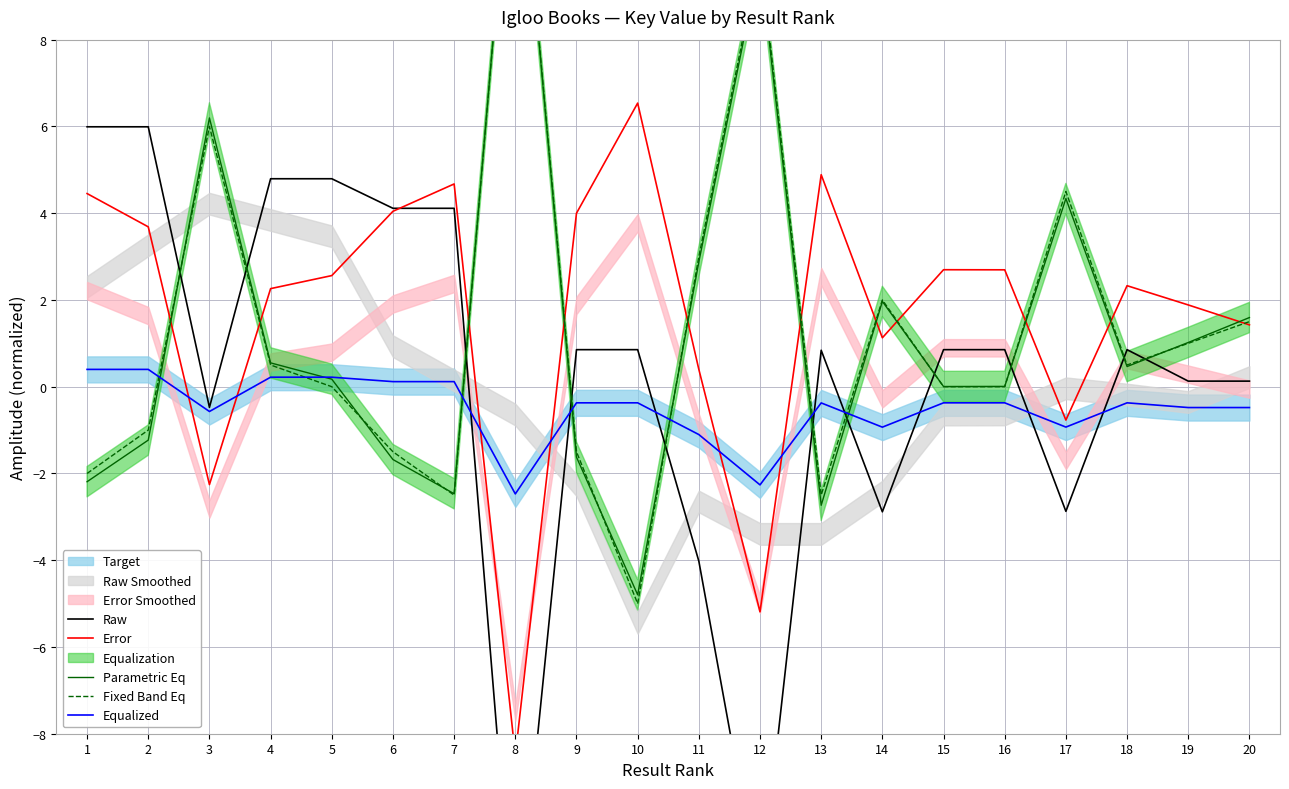

List the series in order of their peak value, lowest first.

Equalized, Raw, Error, Fixed Band Eq, Parametric Eq